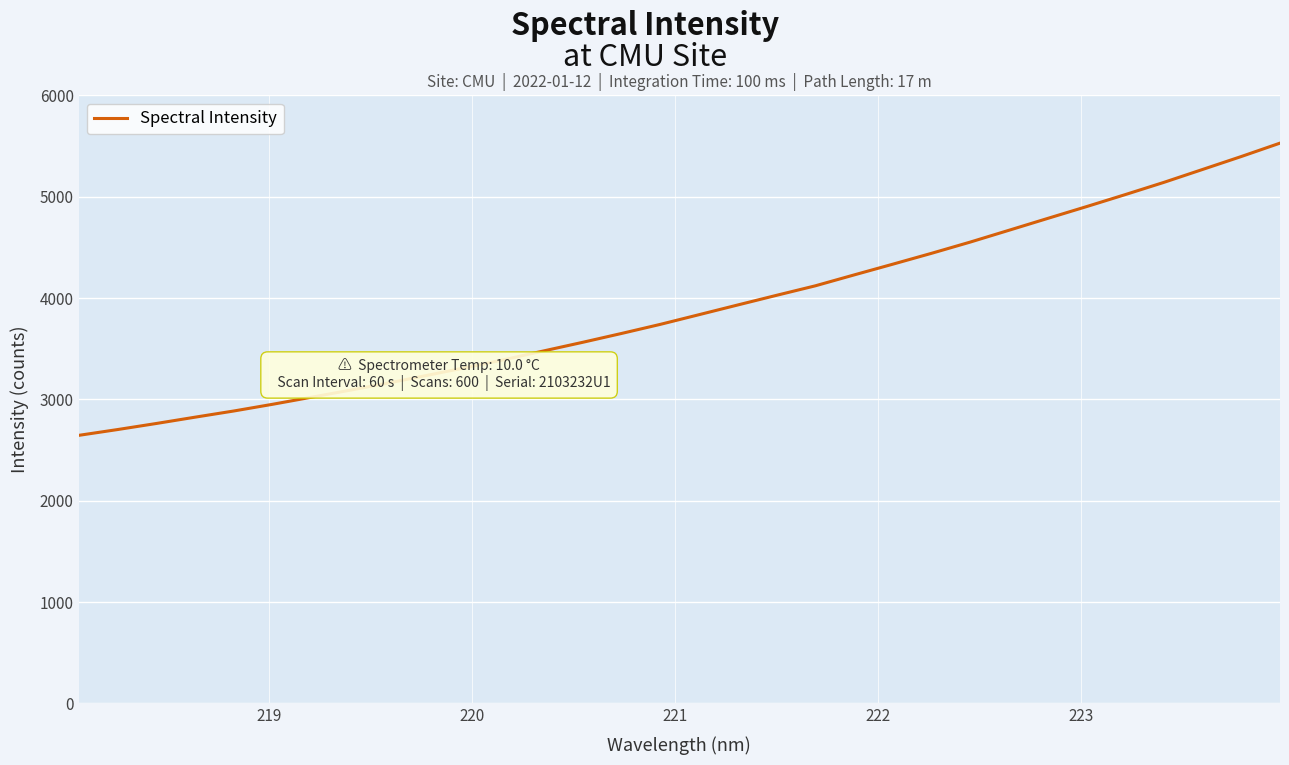

What is the smallest value displayed?

2644.4